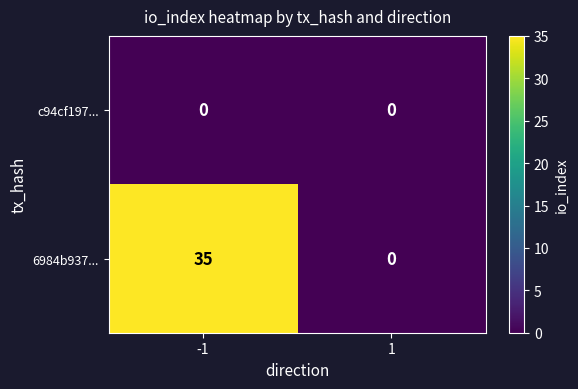

What is the difference between the maximum and minimum values in the 6984b937... series?

35